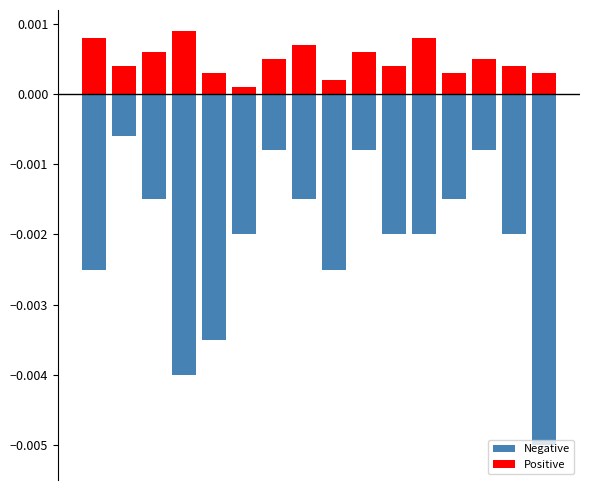

Between 0 and 14, which series saw the biggest shift?

Negative